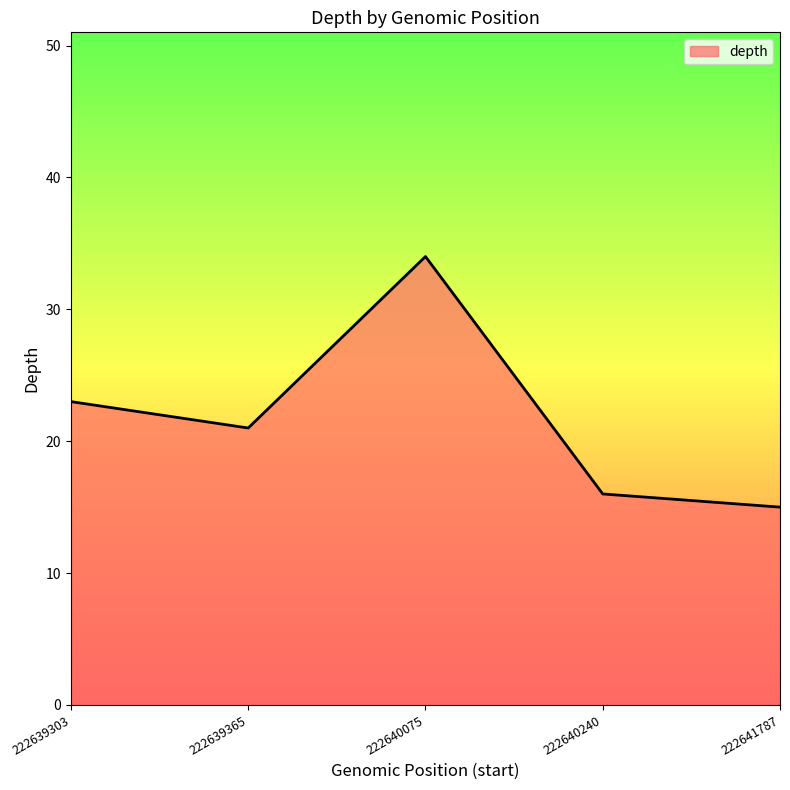

What is the minimum value shown in the chart?

15